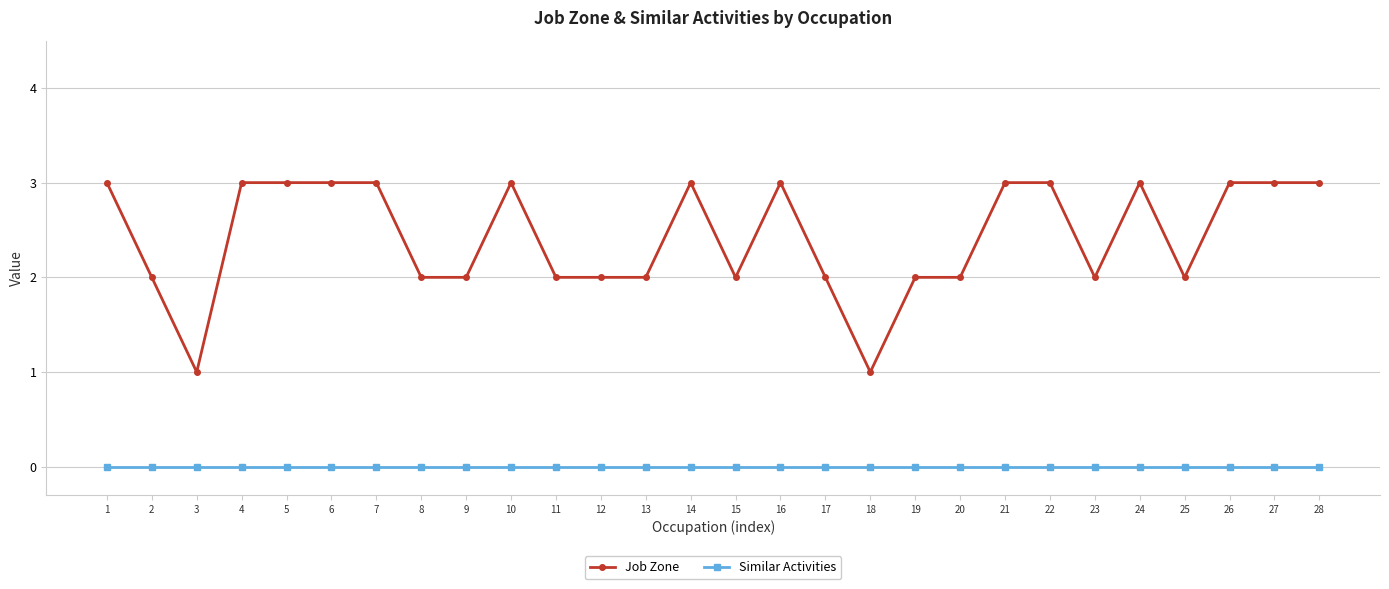

True or false: Similar Activities and Job Zone intersect in this chart.

False